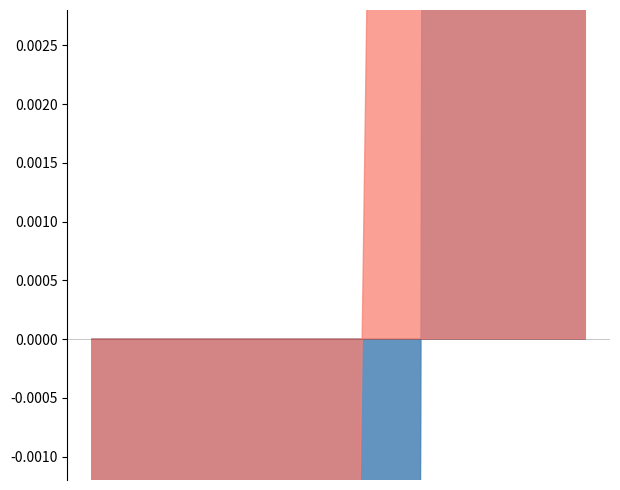

Which has a higher value, 16:00 or 18:00?

18:00